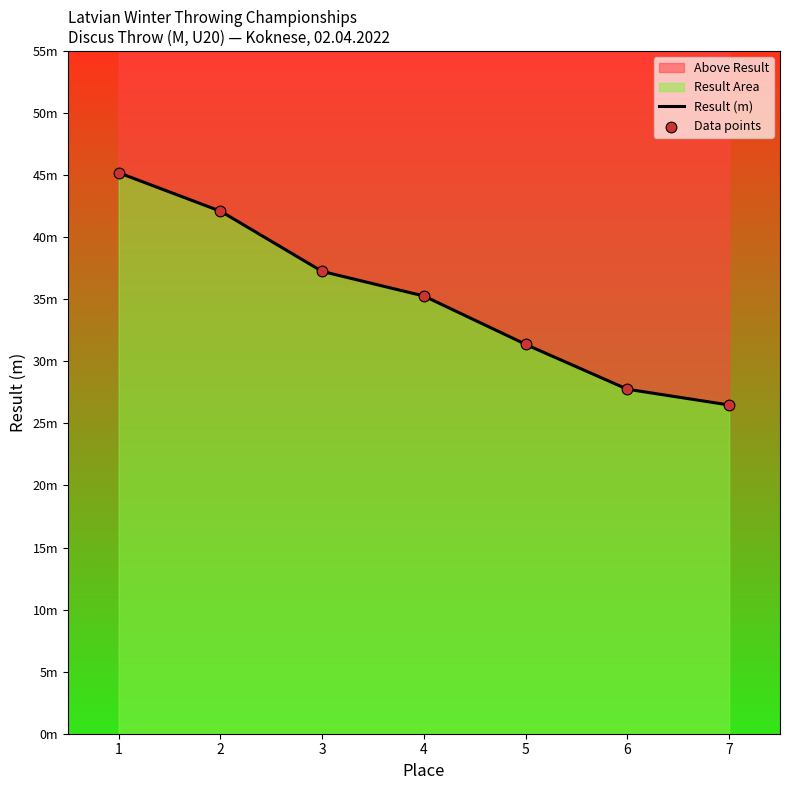

Between 2 and 1, which is larger?

1